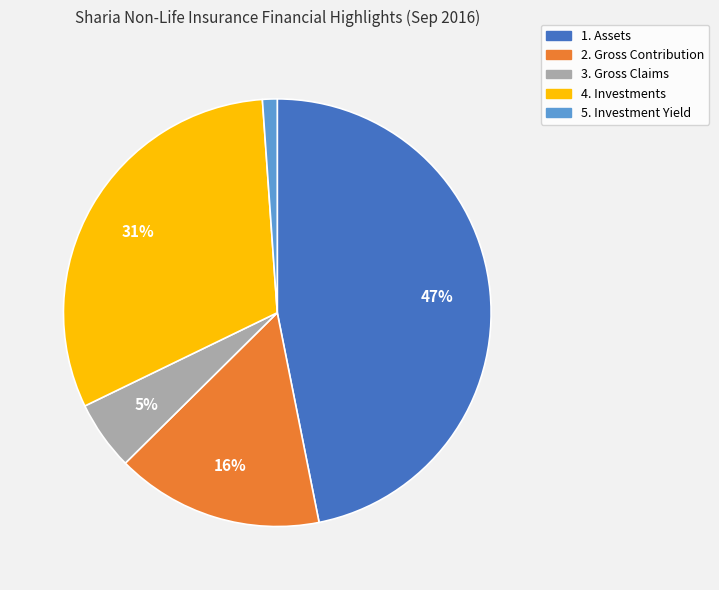

To the nearest percent, what portion does 1. Assets represent?

47%